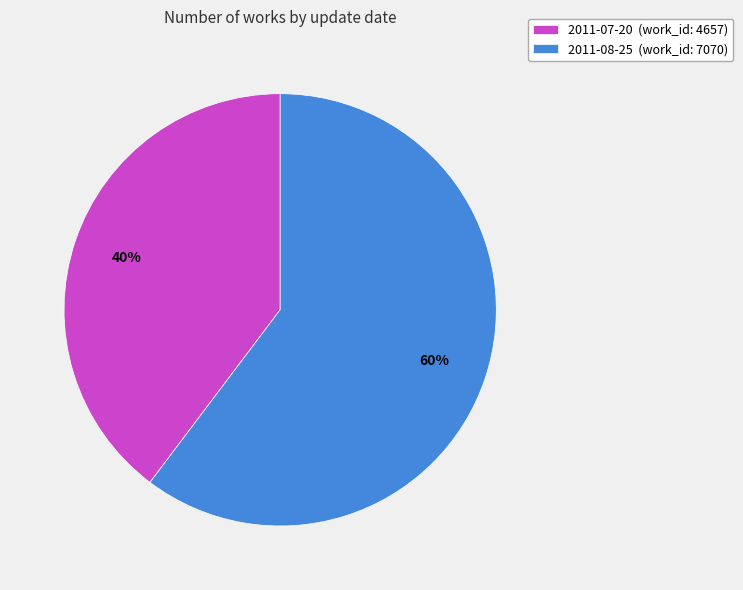

Which category accounts for the majority?

2011-08-25